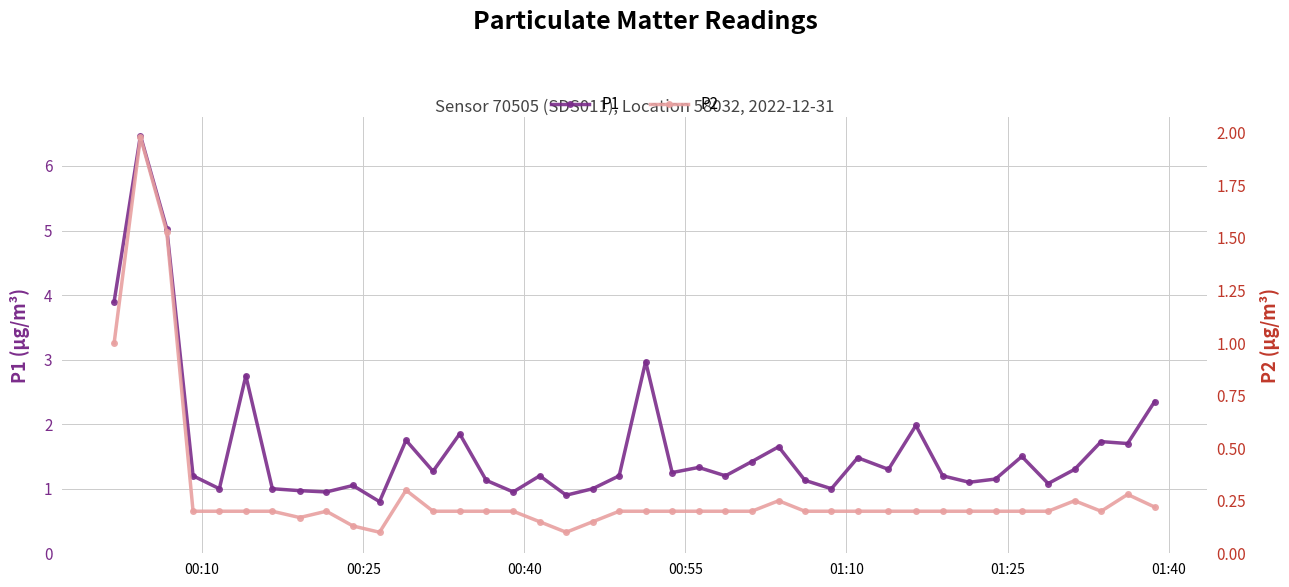

How many data points does each series have?

40